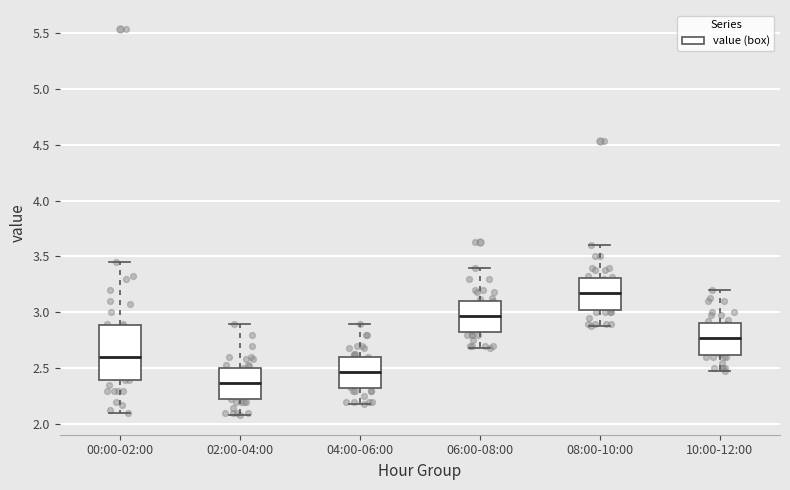

Reading left to right, read every box against the y-axis: the position of its median line, the range the box covers, and the ends of its whiskers. The values are not printed on the chart, so give them approximately, as read against the axis.

00:00-02:00: median 2.60, box 2.40 to 2.90, whiskers 2.10 to 3.45
02:00-04:00: median 2.35, box 2.20 to 2.50, whiskers 2.10 to 2.90
04:00-06:00: median 2.45, box 2.30 to 2.60, whiskers 2.20 to 2.90
06:00-08:00: median 2.95, box 2.80 to 3.10, whiskers 2.70 to 3.40
08:00-10:00: median 3.15, box 3.00 to 3.30, whiskers 2.90 to 3.60
10:00-12:00: median 2.75, box 2.60 to 2.90, whiskers 2.50 to 3.20